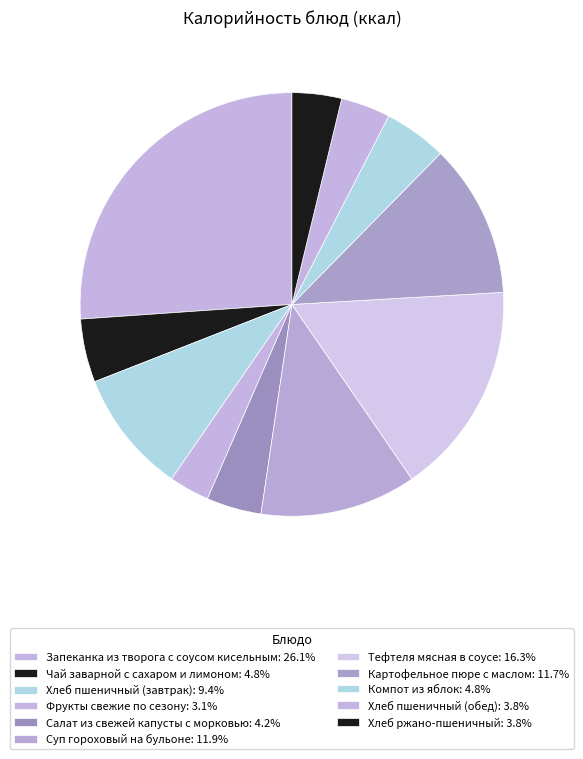

Is there a majority slice in this chart?

No